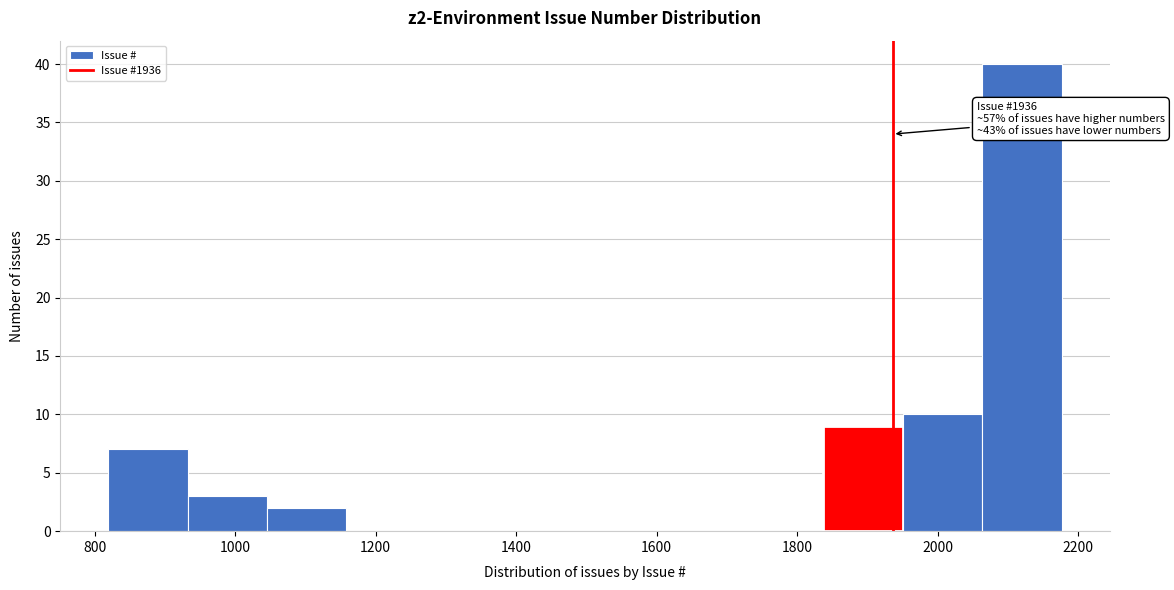

Over which range of the x-axis is the bar tallest?

2060 to 2180